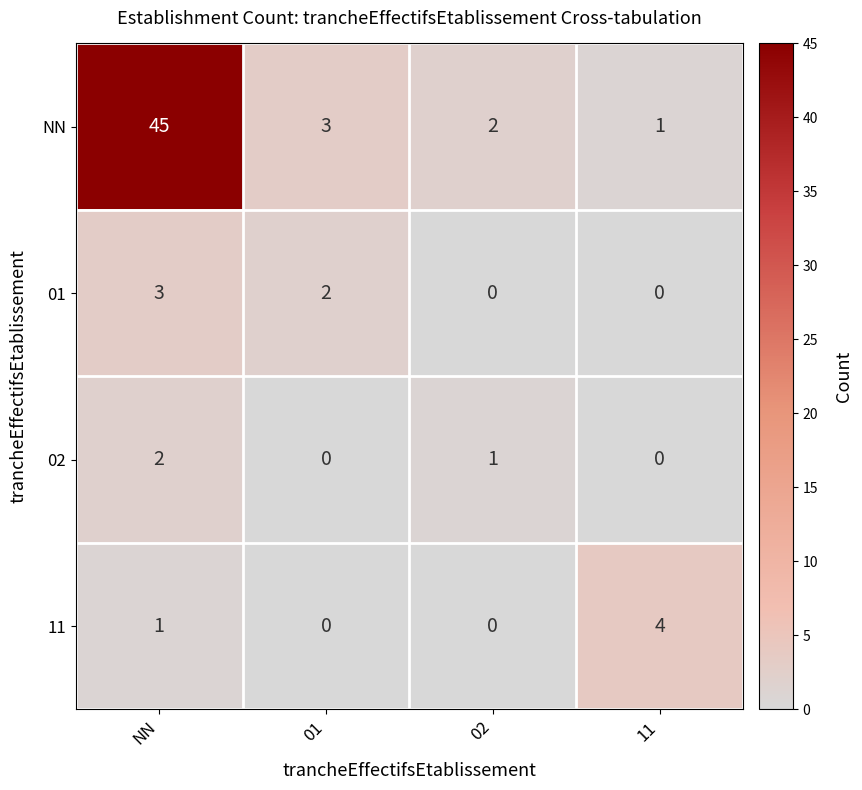

What is the total value across all series at 02?

3